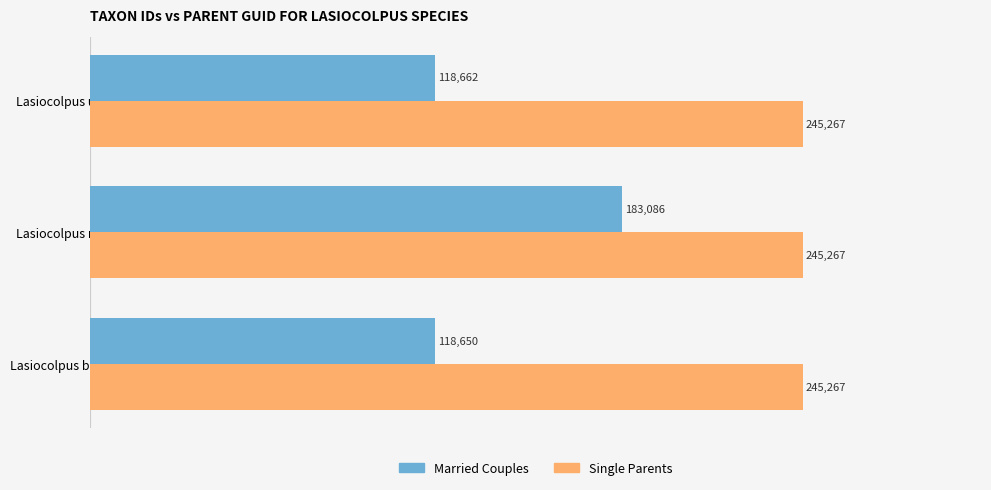

Which series has the widest spread of values?

Married Couples